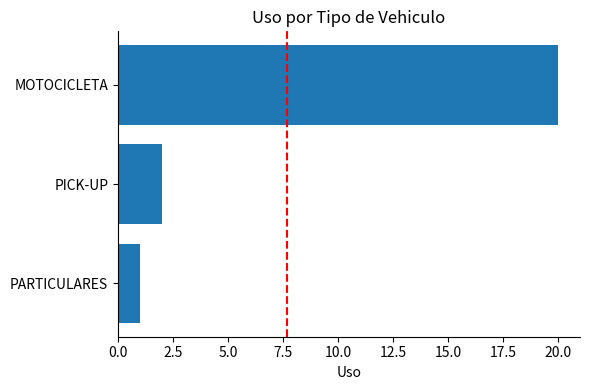

How many bars are there in total?

3